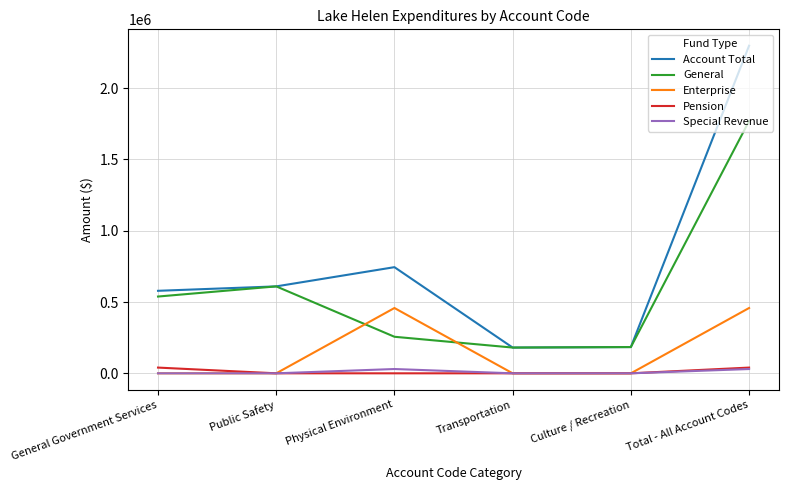

What is the spread (max minus min) of values at Culture / Recreation?

184178